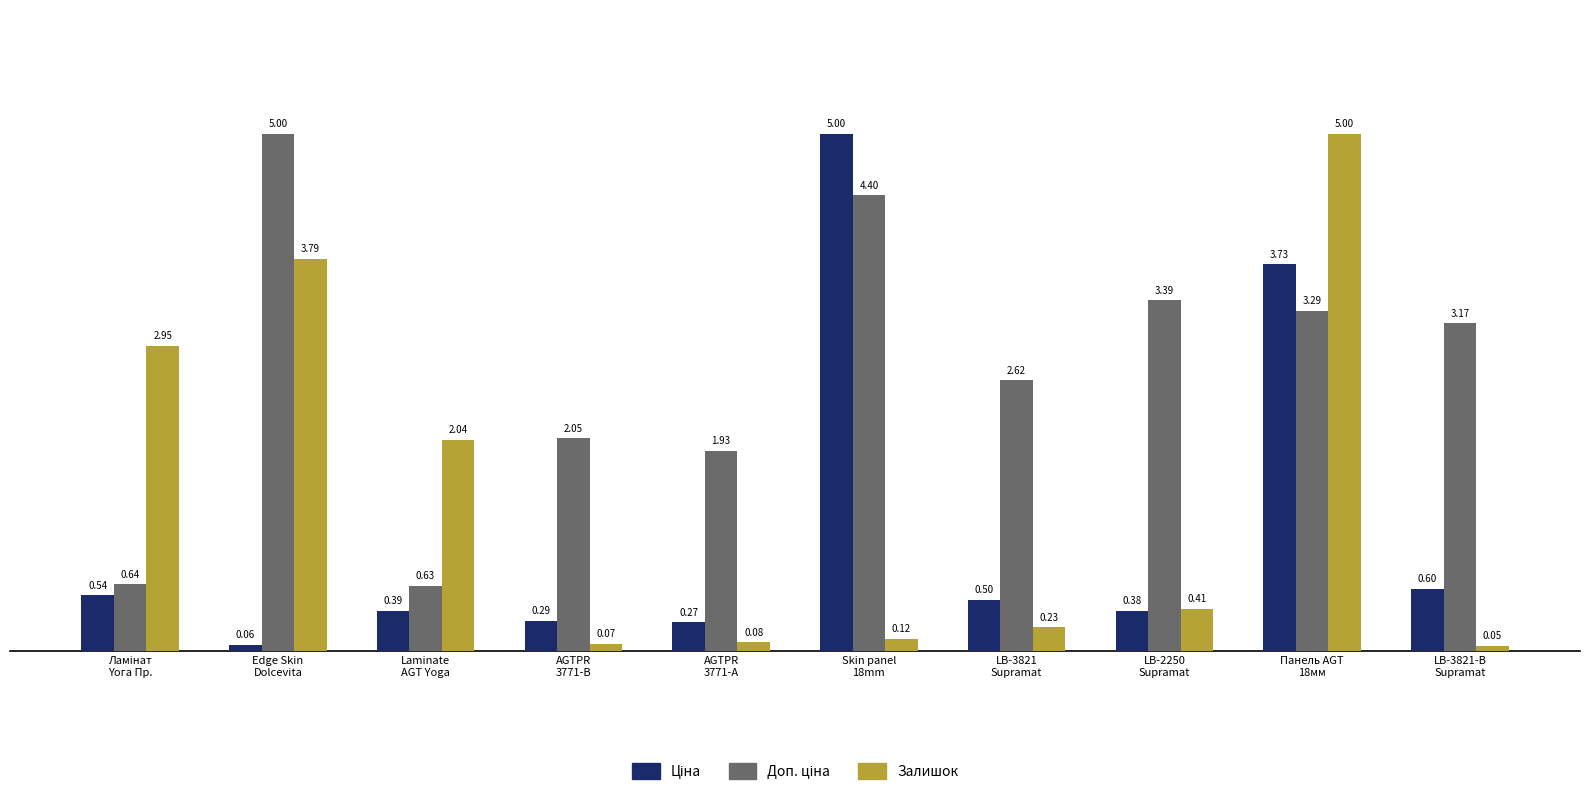

How many bars are there in total?

30